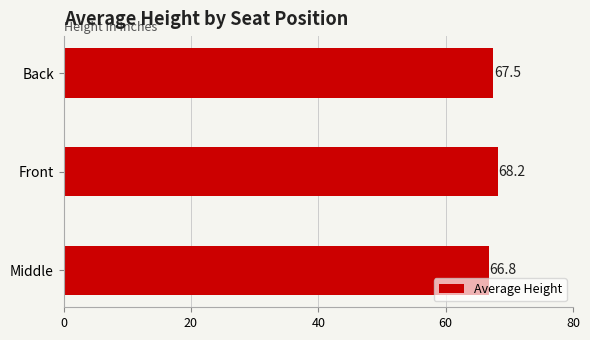

List the labels in order of value, largest first.

Front, Back, Middle